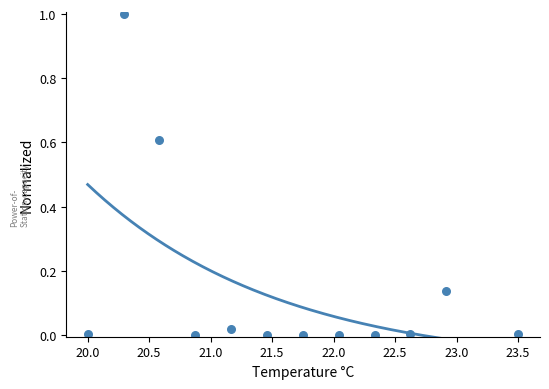

What is the average X value?

21.6